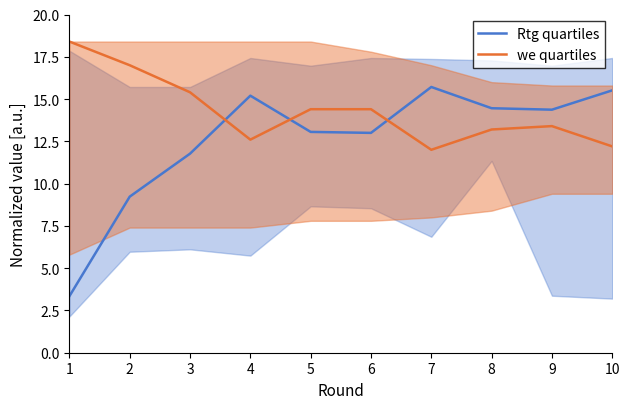

Which series has the largest total across all categories?

we quartiles